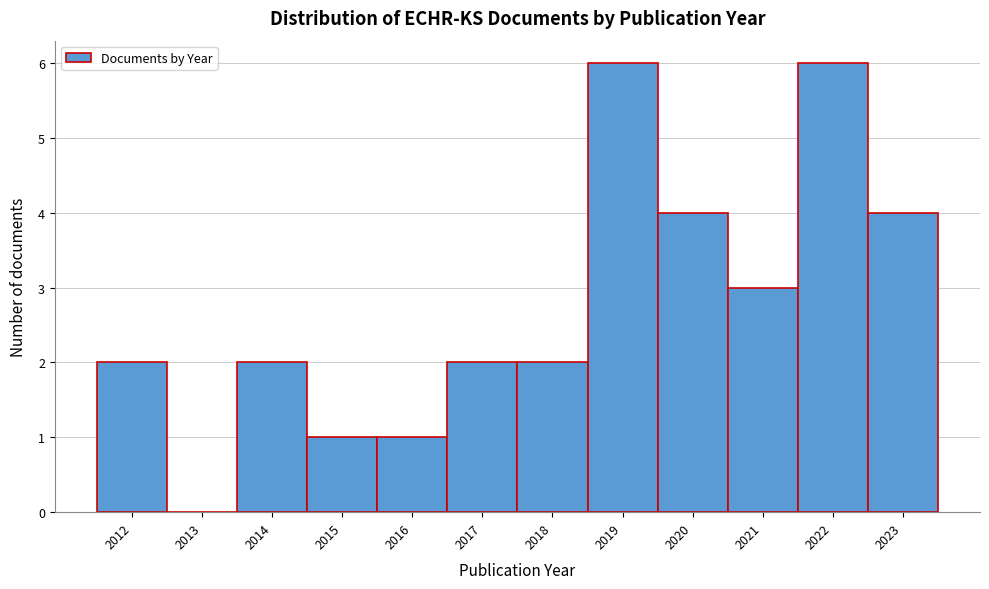

Reading left to right, list every bar in this chart as the range it spans on the x-axis followed by its height. The values are not printed on the chart, so give them approximately, as read against the axis.

2011.5 to 2012.5: 2
2012.5 to 2013.5: 0
2013.5 to 2014.5: 2
2014.5 to 2015.5: 1
2015.5 to 2016.5: 1
2016.5 to 2017.5: 2
2017.5 to 2018.5: 2
2018.5 to 2019.5: 6
2019.5 to 2020.5: 4
2020.5 to 2021.5: 3
2021.5 to 2022.5: 6
2022.5 to 2023.5: 4